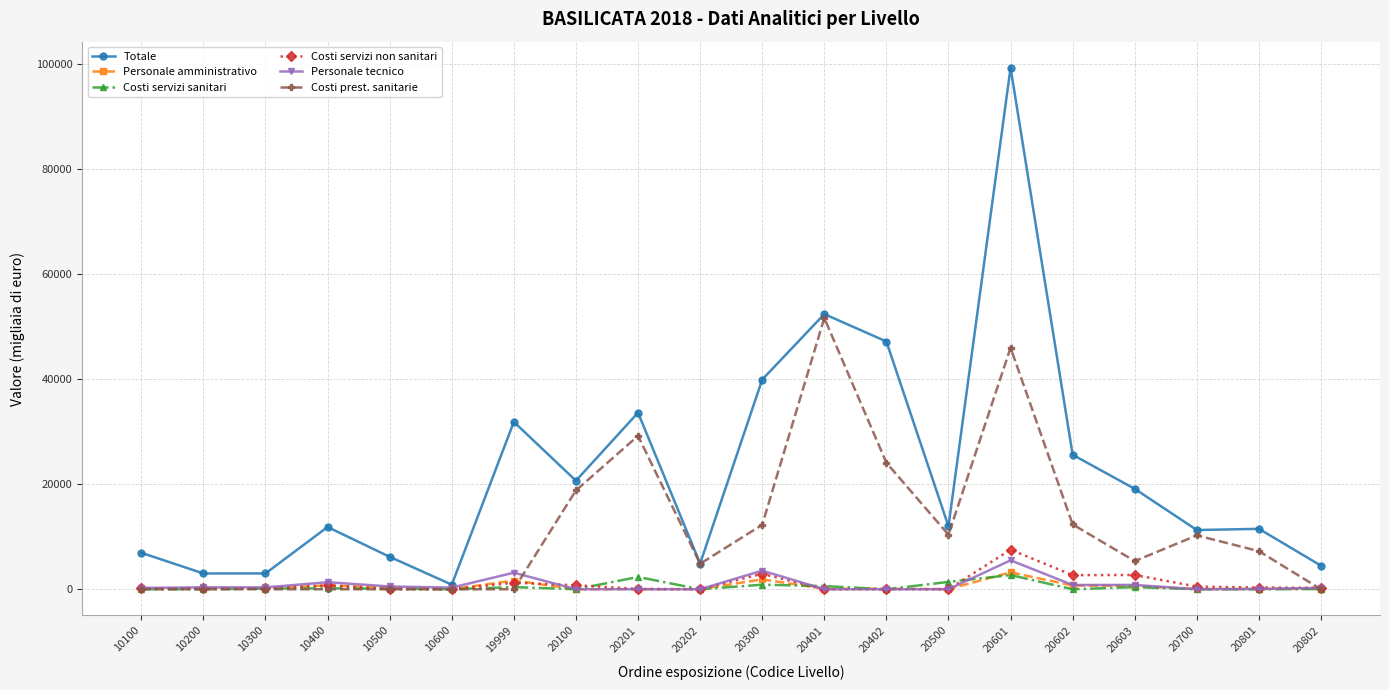

Which series has the largest total across all categories?

Totale